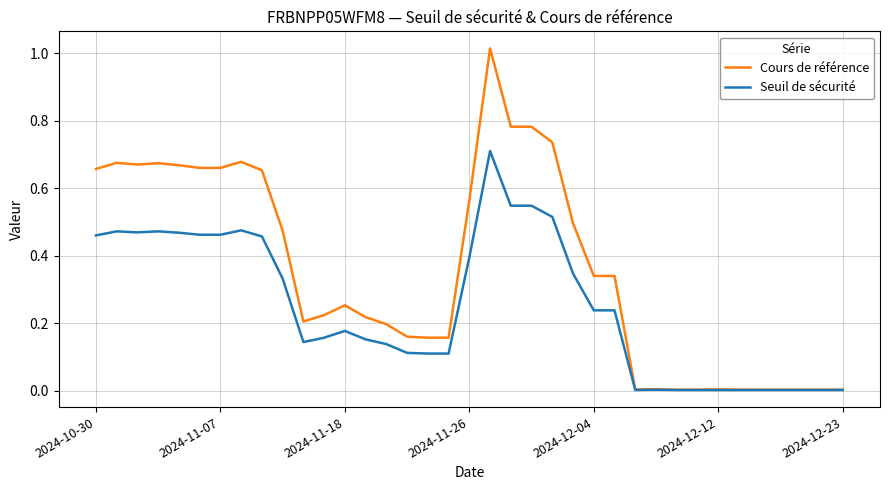

How many lines are shown in the chart?

2